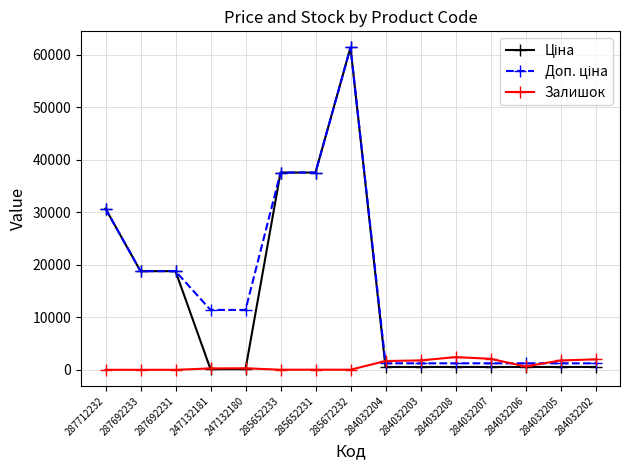

What is the spread (max minus min) of values at 287692233?

18796.8